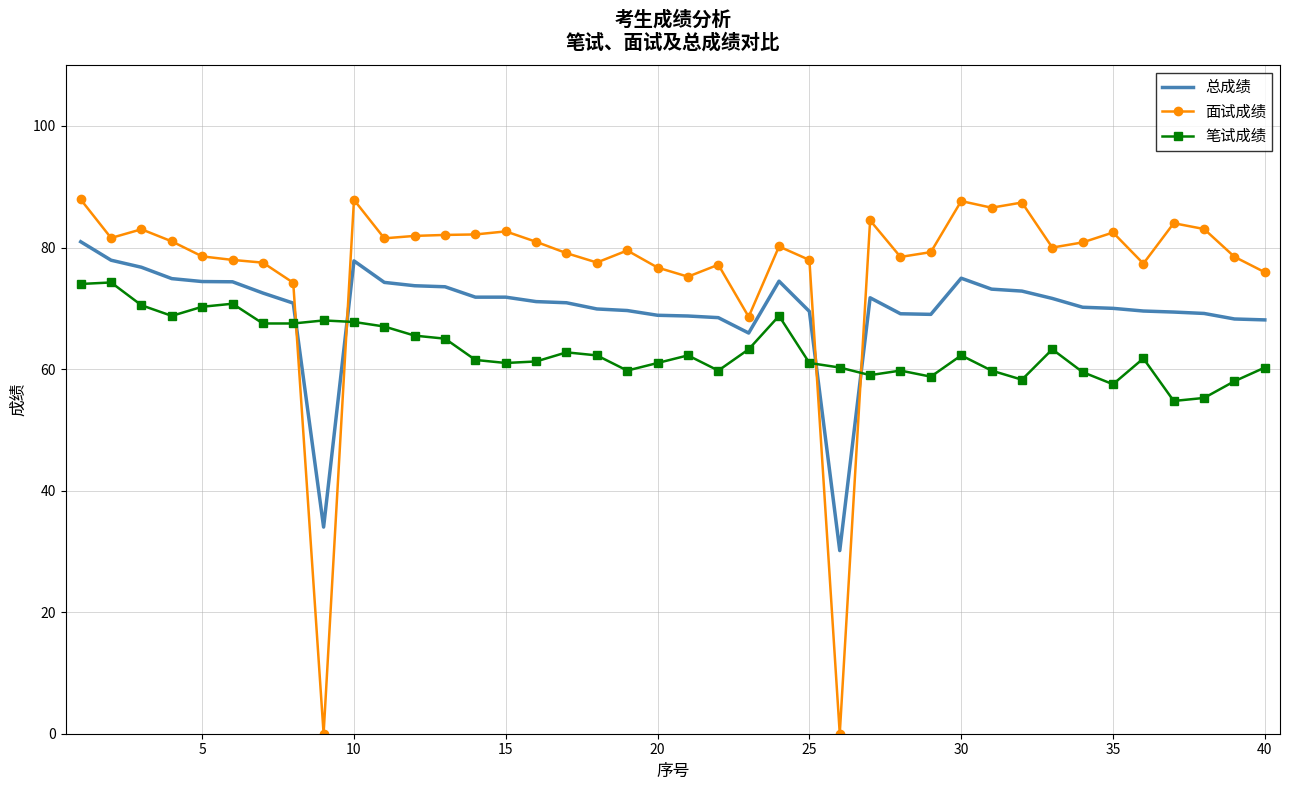

What is the sum of all 面试成绩 values?

3058.5